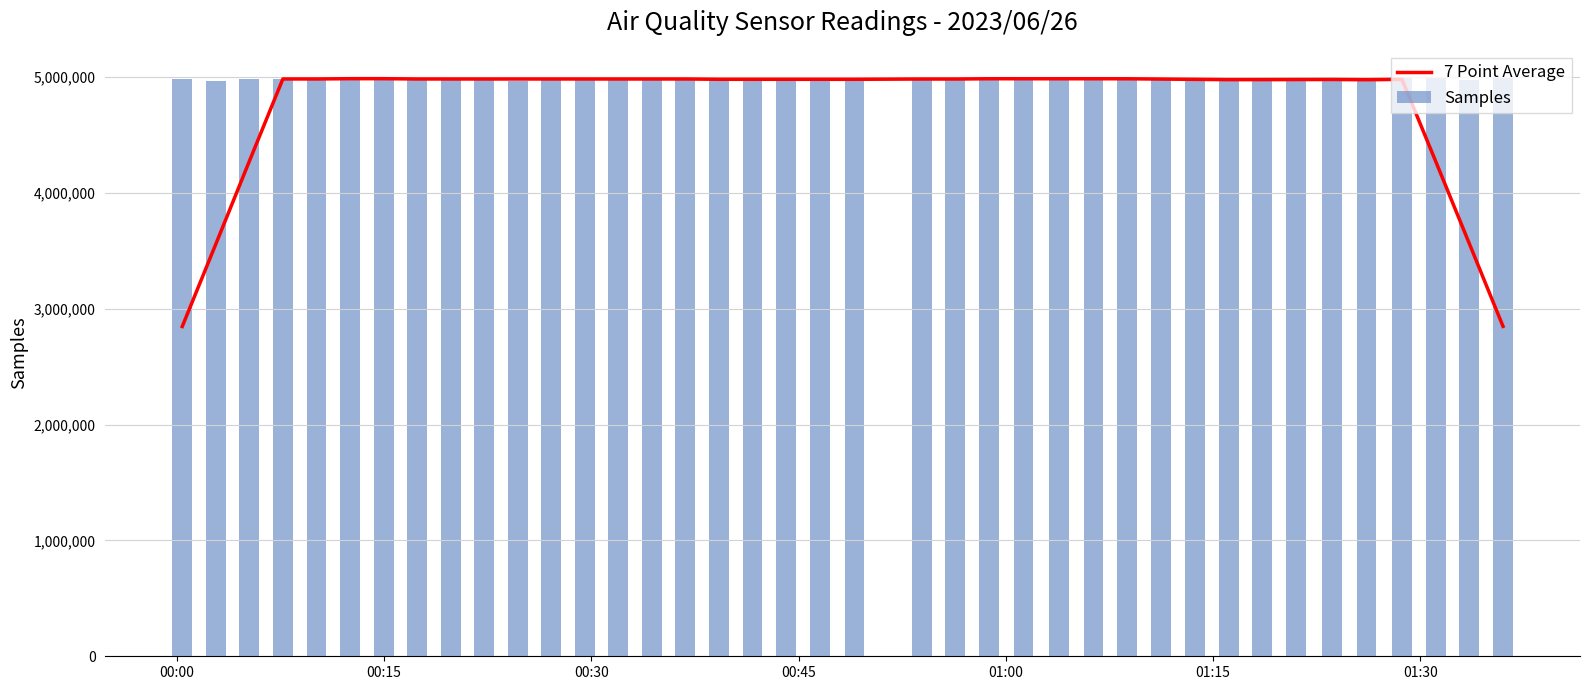

What is the lowest value of the Samples series?

4969581